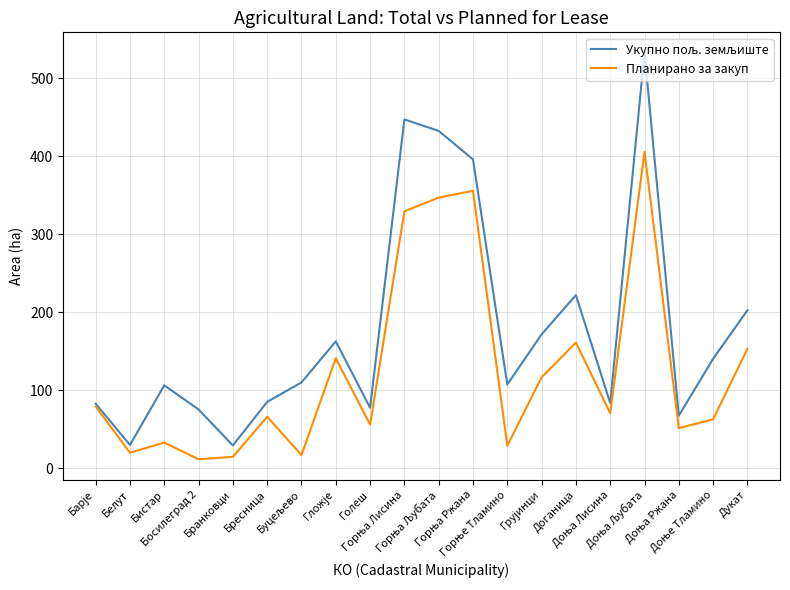

What is the greatest value displayed?

532.9